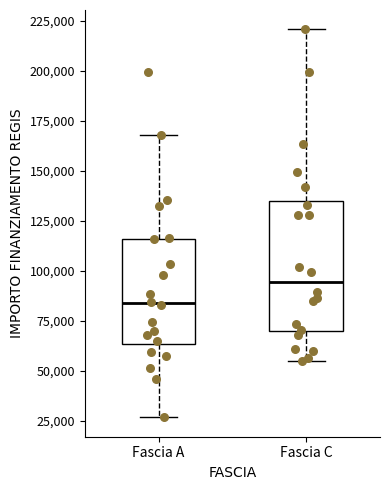

Which box is the tallest, from its lower edge to its upper edge?

Fascia C